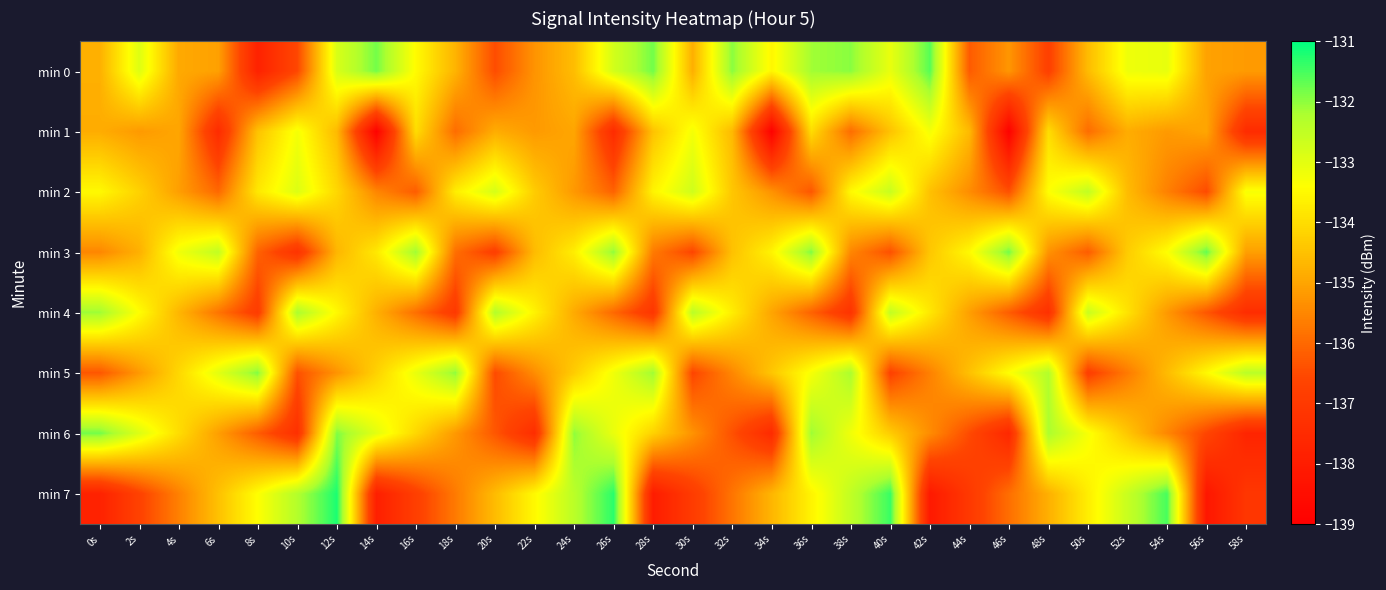

Which series has the largest range (max minus min)?

min 7